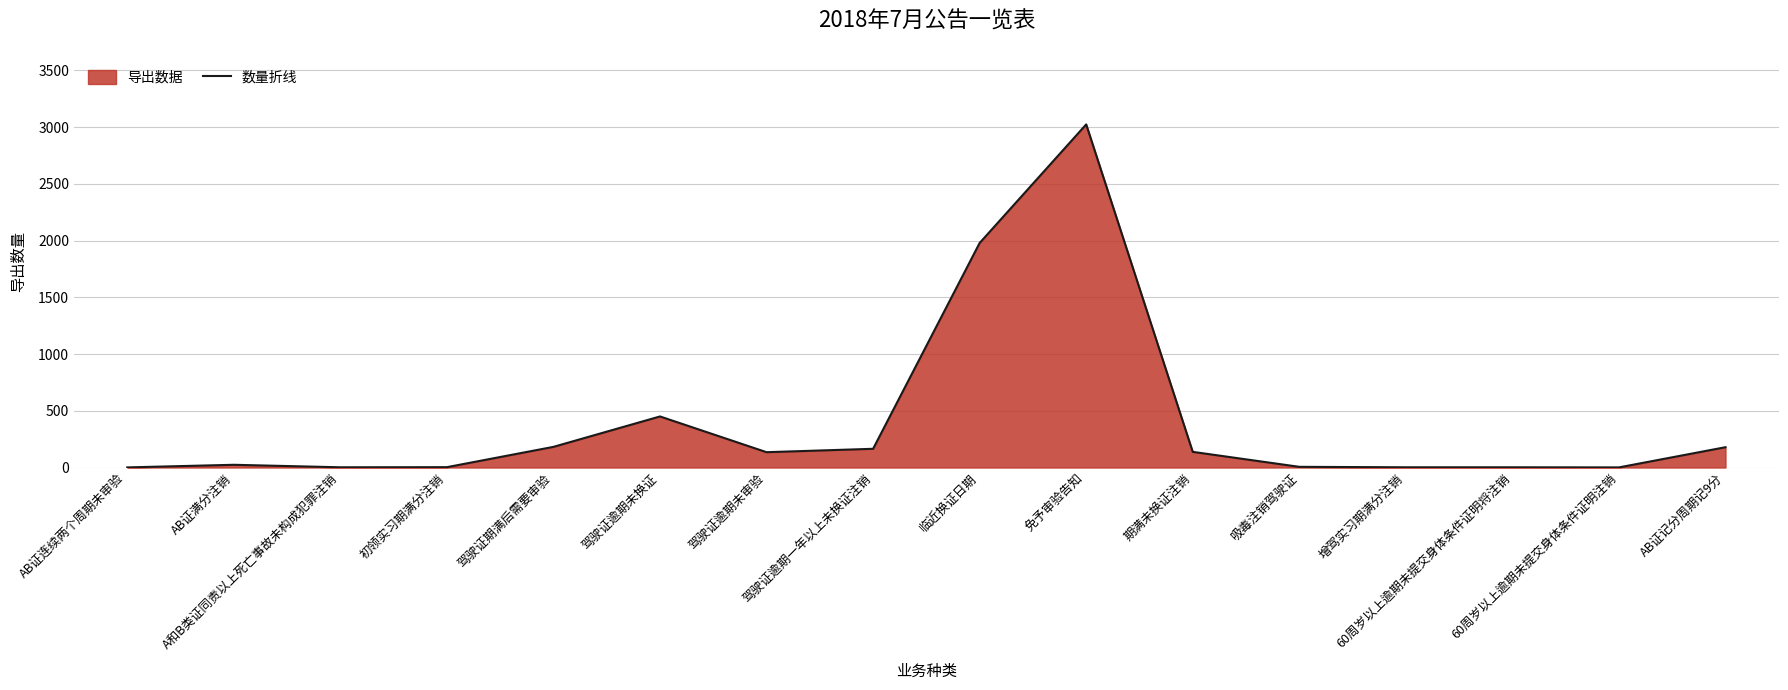

What is the average value?

393